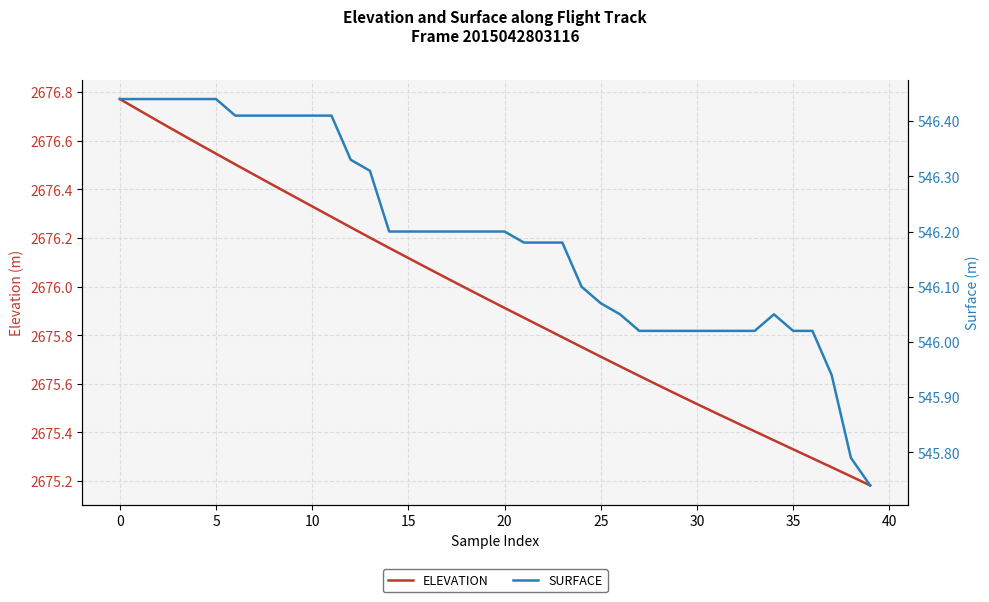

True or false: SURFACE and ELEVATION intersect in this chart.

False